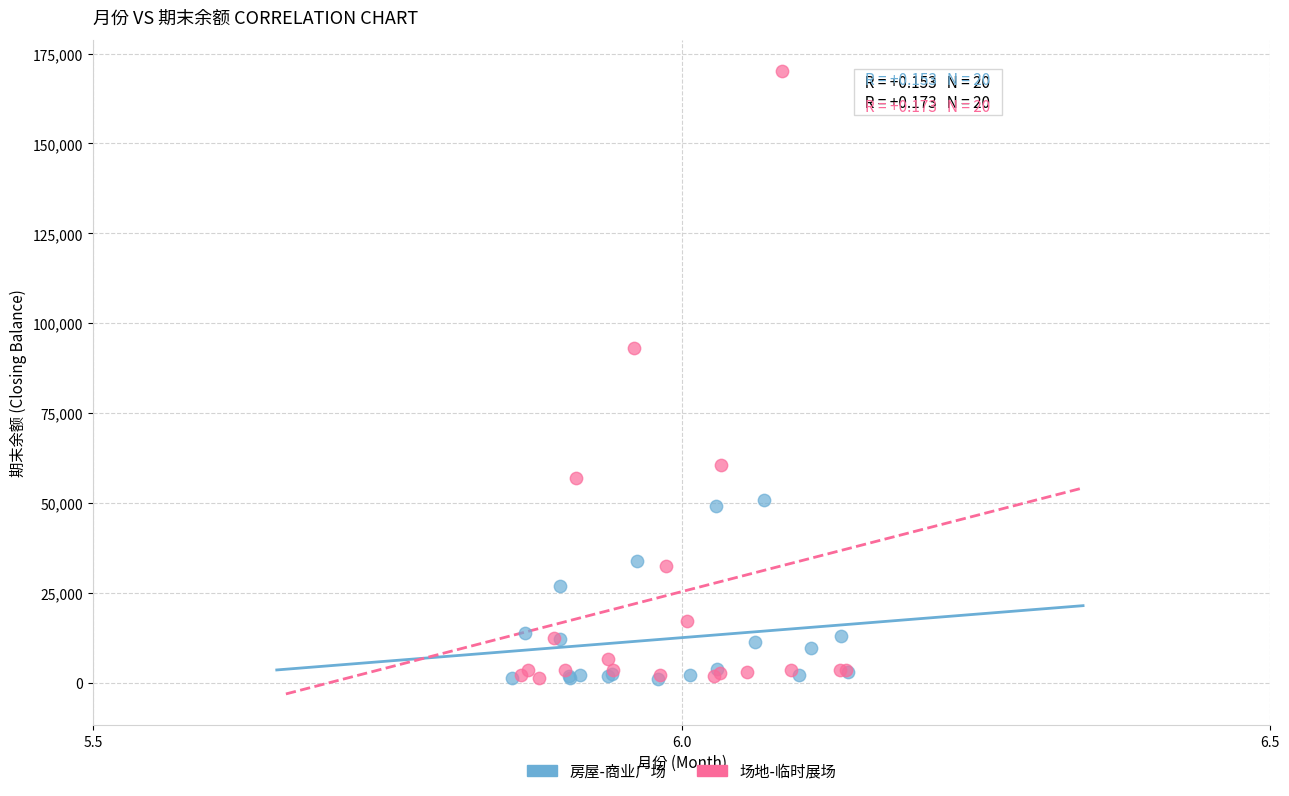

Which series has the widest spread of Y values?

场地-临时展场